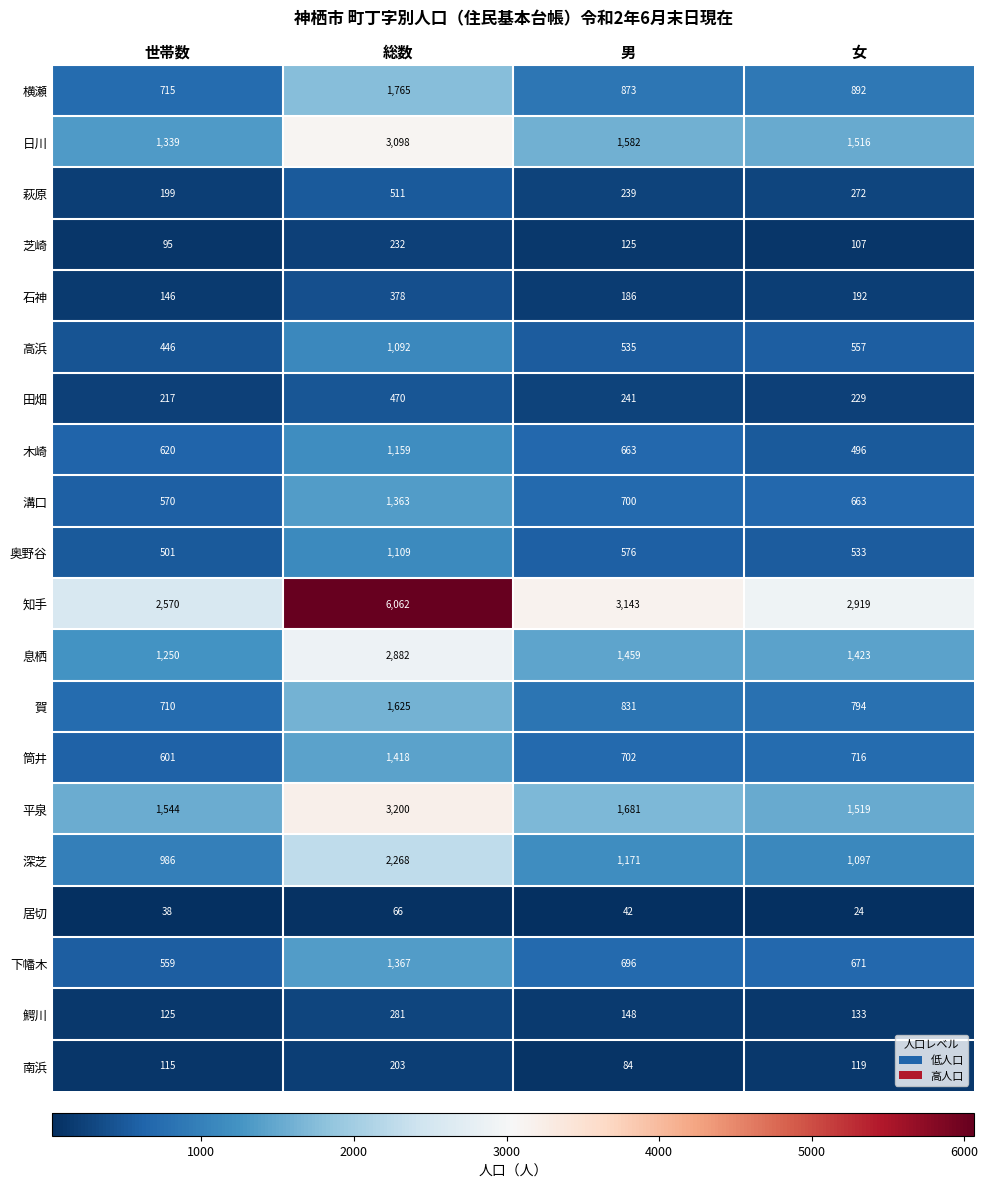

At which label does 芝崎 first exceed 125?

総数